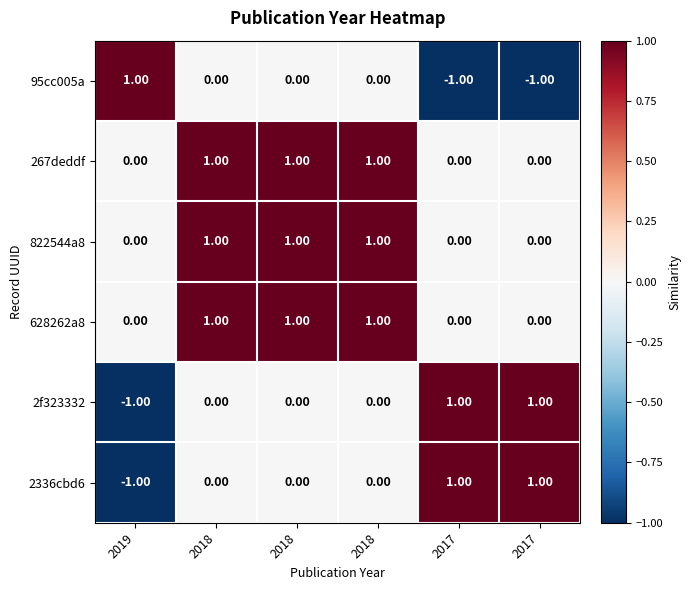

At how many categories does at least one series exceed 0?

6